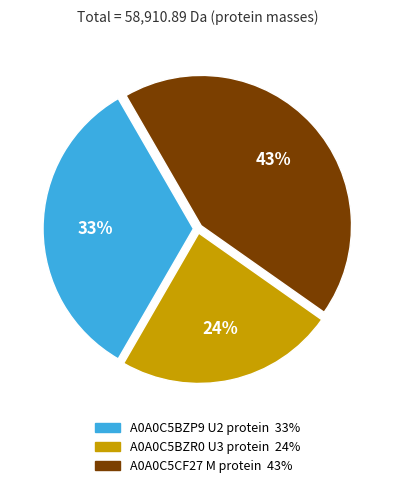

Is the sum of A0A0C5BZR0 U3 protein and A0A0C5BZP9 U2 protein greater than half?

Yes